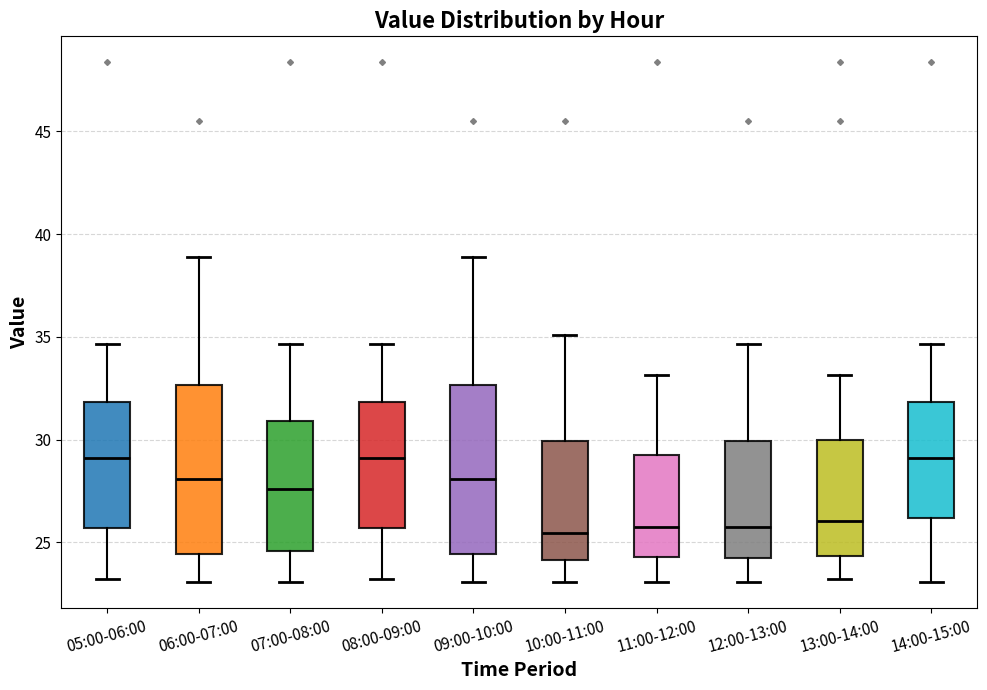

Reading left to right, transcribe this box plot: for each box, give where its median line is, the range the box spans, and where its two whiskers end, as read against the y-axis. The values are not printed on the chart, so give them approximately, as read against the axis.

05:00-06:00: median 29.0, box 25.5 to 32.0, whiskers 23.0 to 34.5
06:00-07:00: median 28.0, box 24.5 to 32.5, whiskers 23.0 to 39.0
07:00-08:00: median 27.5, box 24.5 to 31.0, whiskers 23.0 to 34.5
08:00-09:00: median 29.0, box 25.5 to 32.0, whiskers 23.0 to 34.5
09:00-10:00: median 28.0, box 24.5 to 32.5, whiskers 23.0 to 39.0
10:00-11:00: median 25.5, box 24.0 to 30.0, whiskers 23.0 to 35.0
11:00-12:00: median 26.0, box 24.5 to 29.5, whiskers 23.0 to 33.0
12:00-13:00: median 26.0, box 24.0 to 30.0, whiskers 23.0 to 34.5
13:00-14:00: median 26.0, box 24.5 to 30.0, whiskers 23.0 to 33.0
14:00-15:00: median 29.0, box 26.0 to 32.0, whiskers 23.0 to 34.5